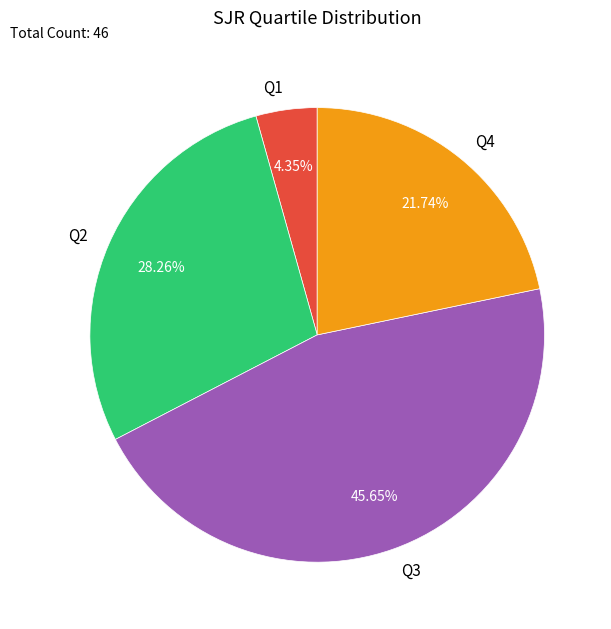

To the nearest percent, what is the combined percentage of Q4 and Q3?

67%